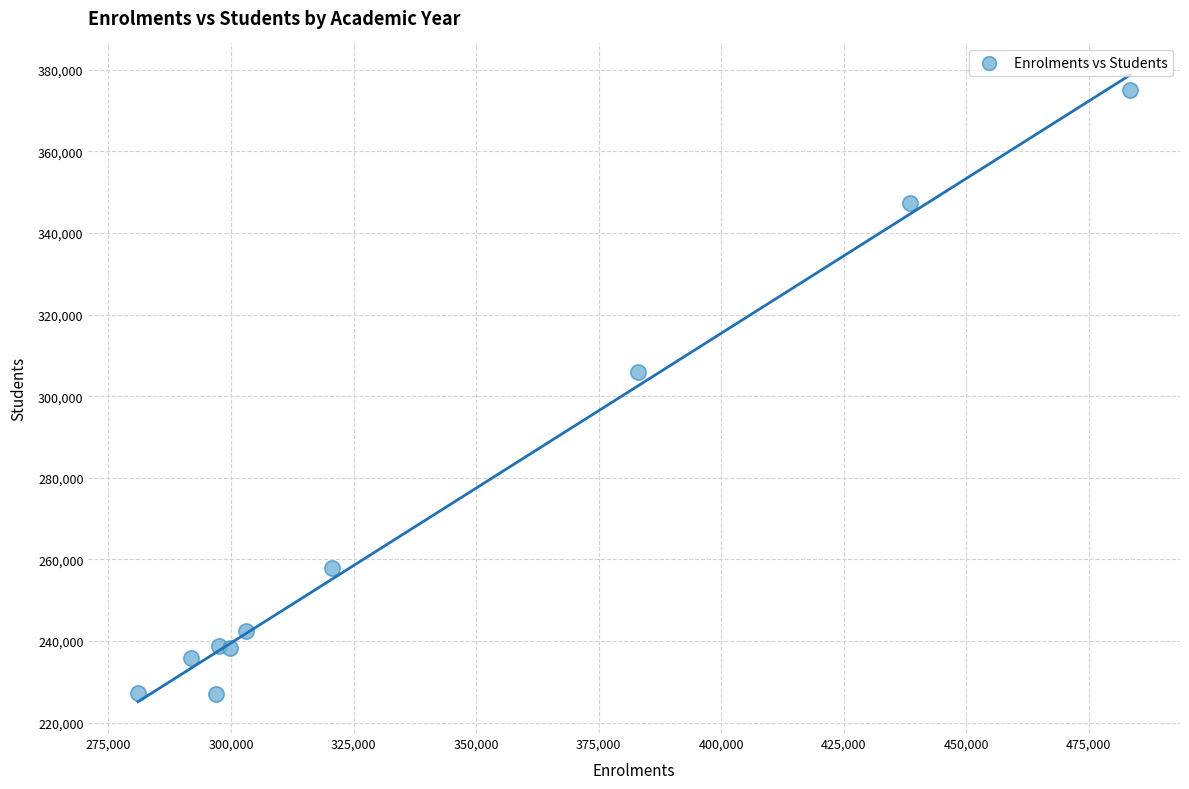

What is the average X value?

339608.5